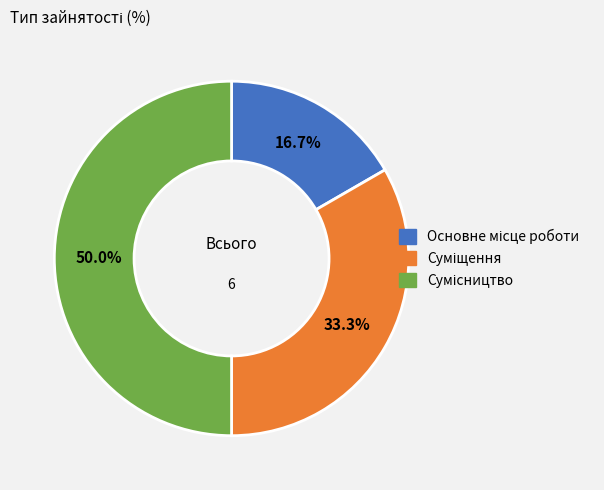

How many segments does this pie chart have?

3